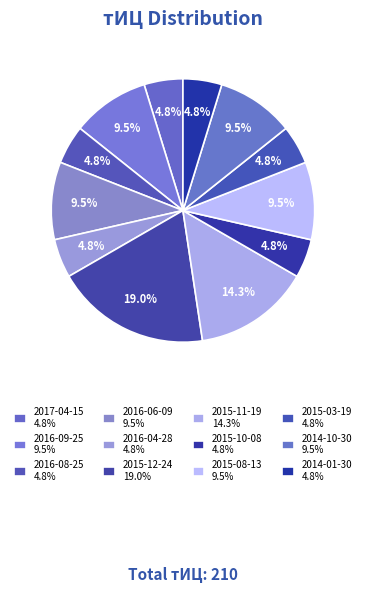

Count the number of slices in the pie.

12